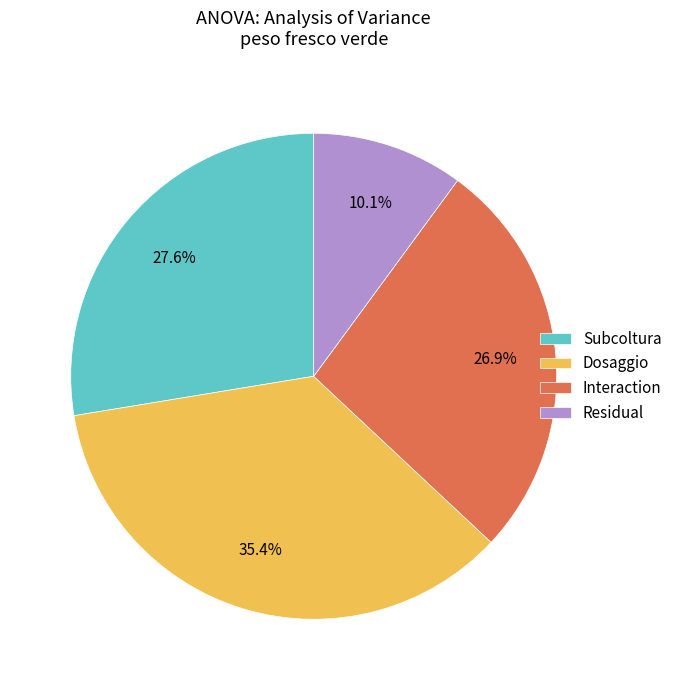

How many segments does this pie chart have?

4